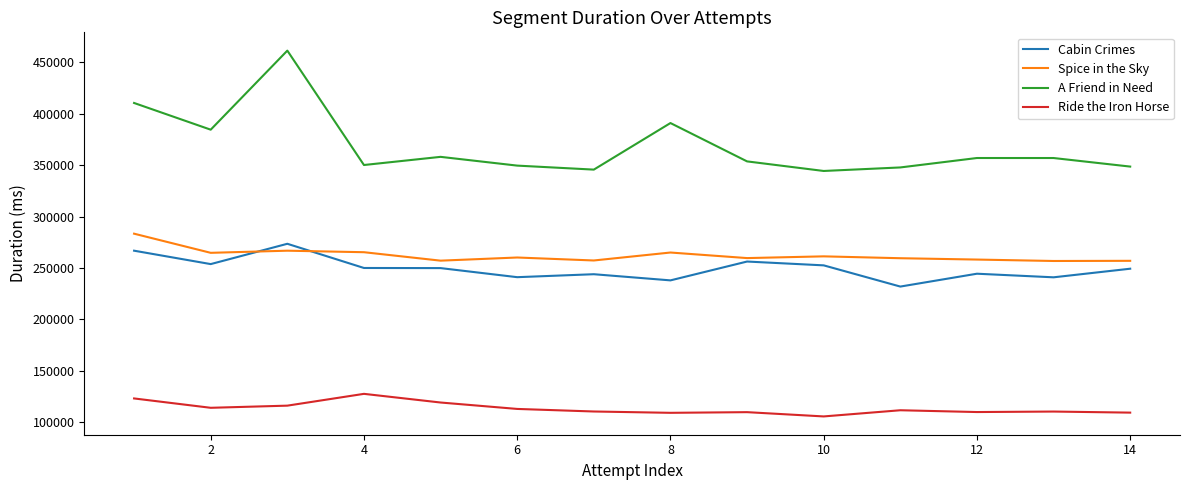

What is the minimum value shown in the chart?

105685